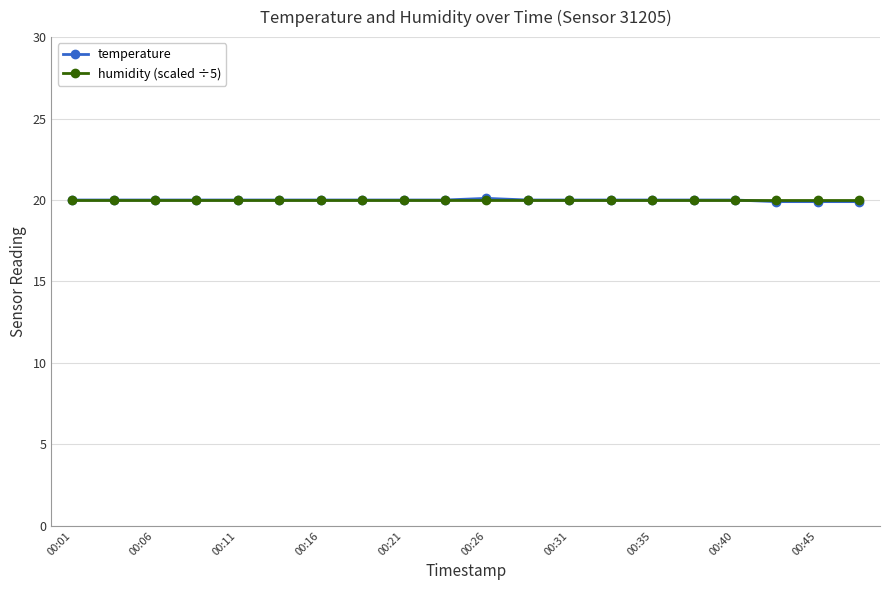

Which series has the largest range (max minus min)?

temperature